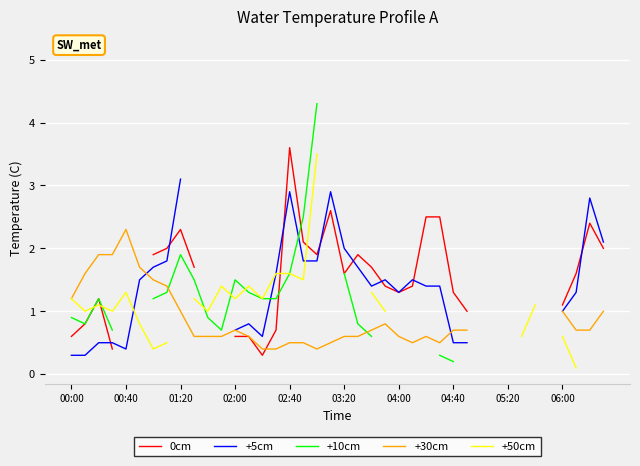

The +5cm series shows 1.8 at 17. True or false?

True